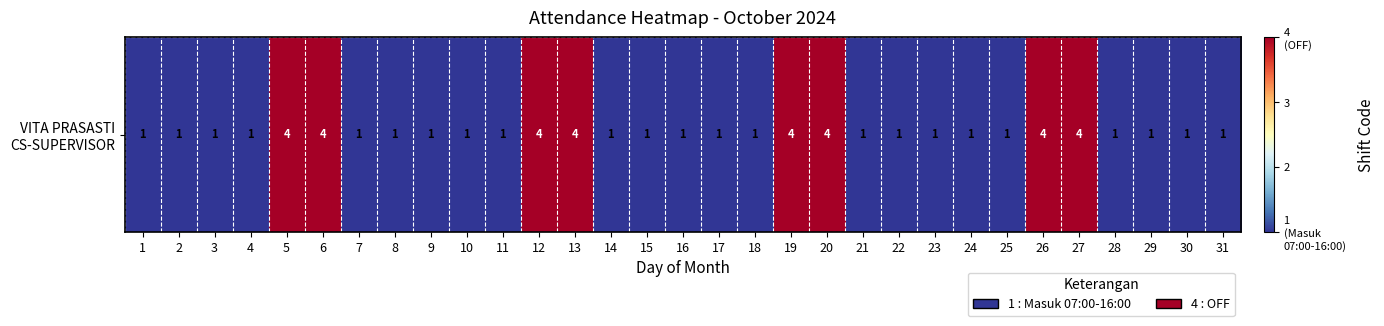

Reading left to right, list all the values displayed in this chart.

1	1	1	1	4	4	1	1	1	1	1	4	4	1	1	1	1	1	4	4	1	1	1	1	1	4	4	1	1	1	1